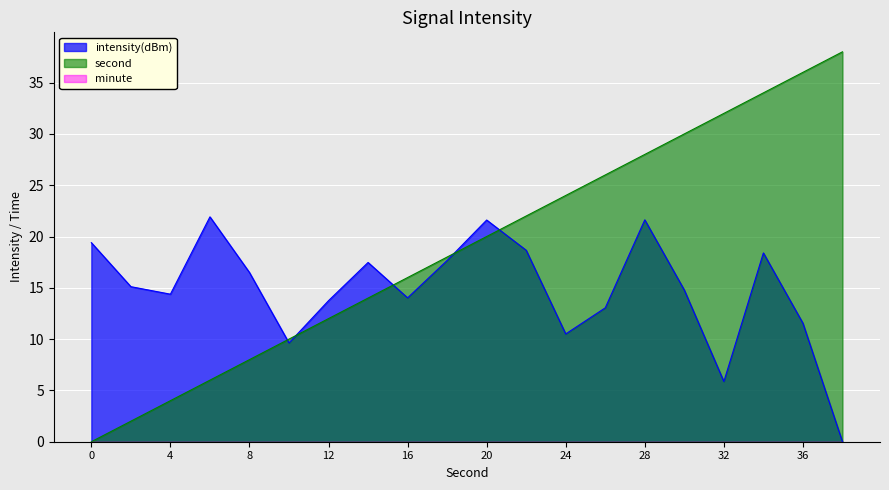

True or false: second has more than 0 interior local peaks.

False